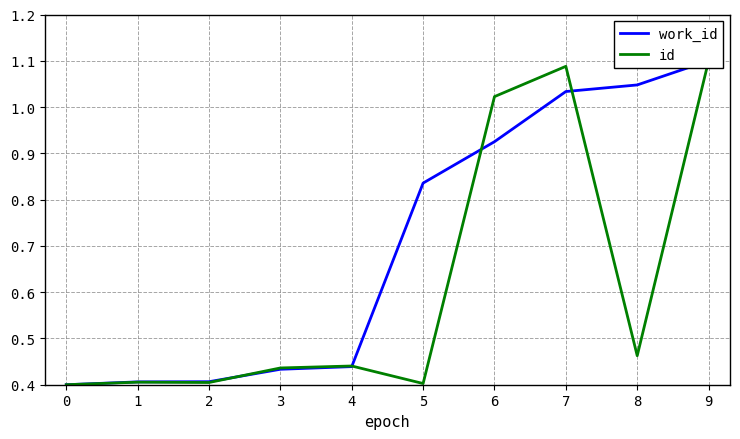

True or false: work_id has more than 2 interior local peaks.

False